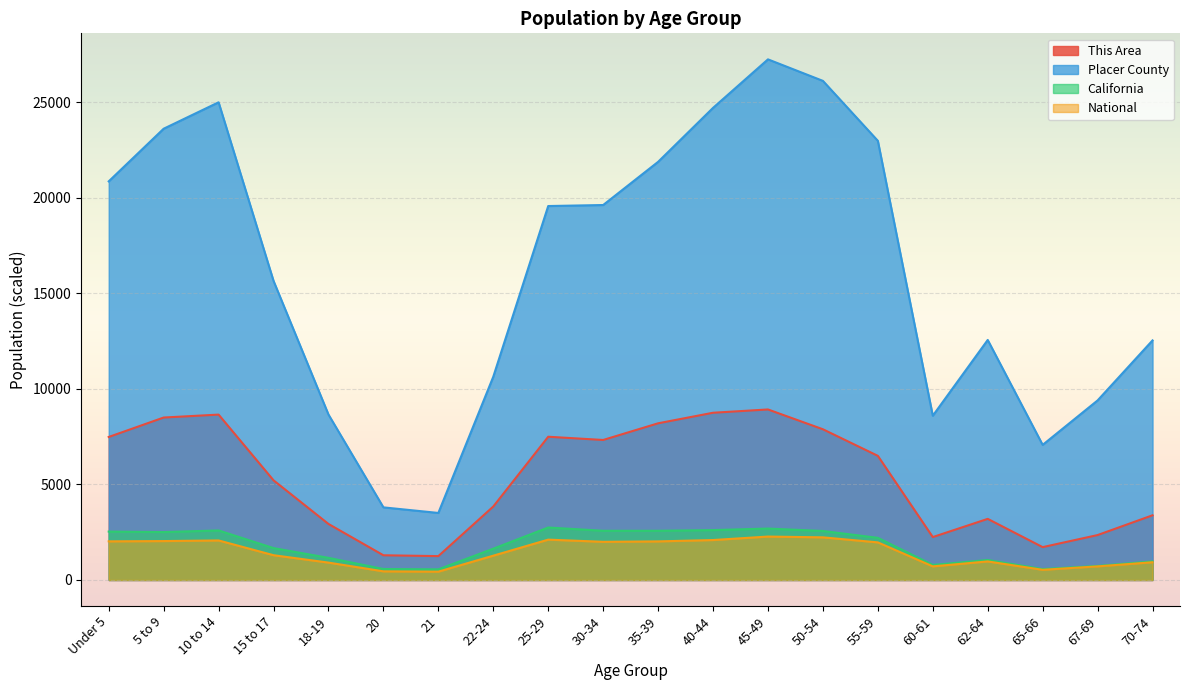

What is the lowest value of the California series?

555.8